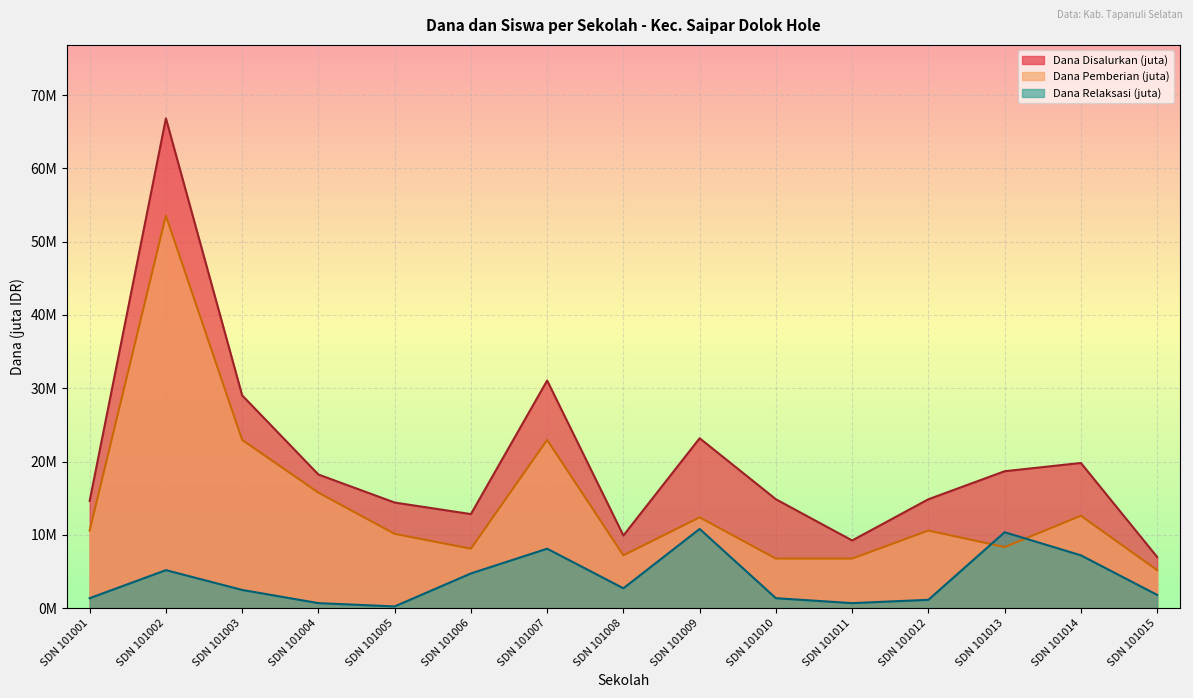

How many interior local peaks does the Dana Disalurkan series have?

4